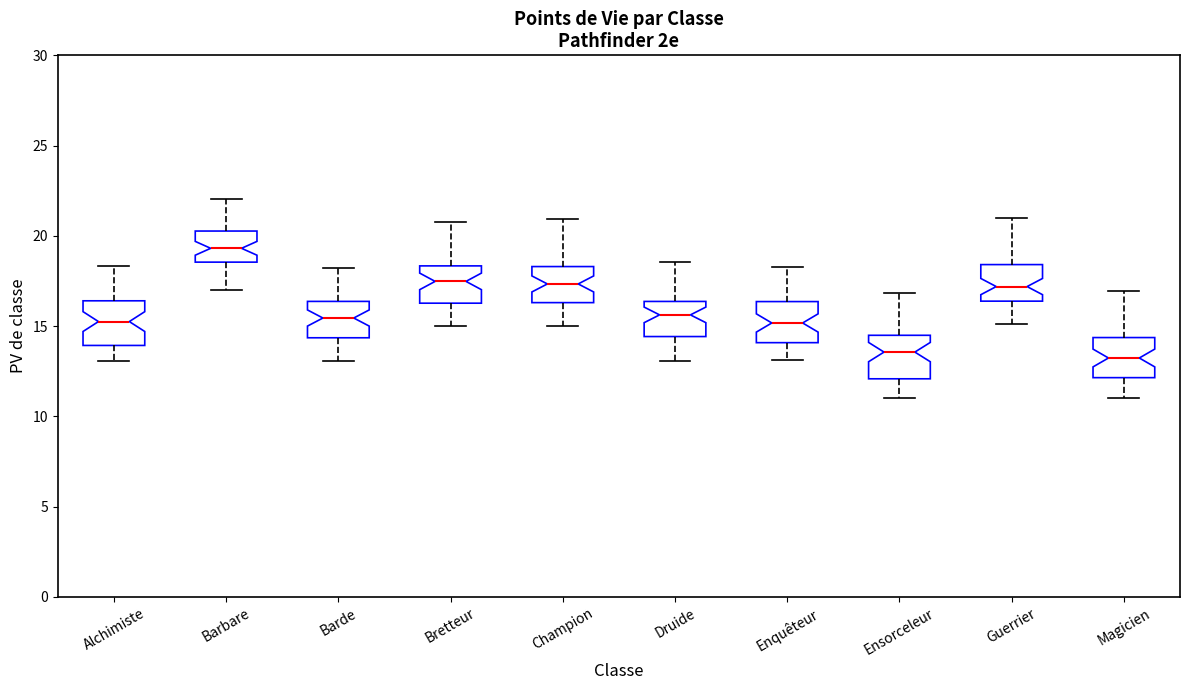

Which box's median line is the highest?

Barbare